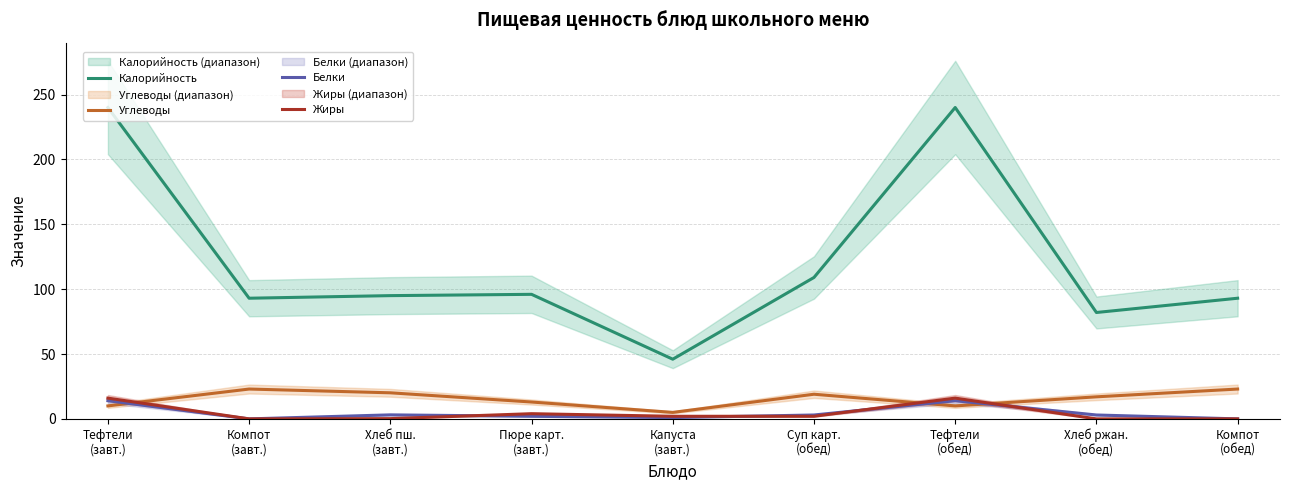

Rank the series at Тефтели
(обед) from lowest to highest value.

Углеводы, Белки, Жиры, Калорийность